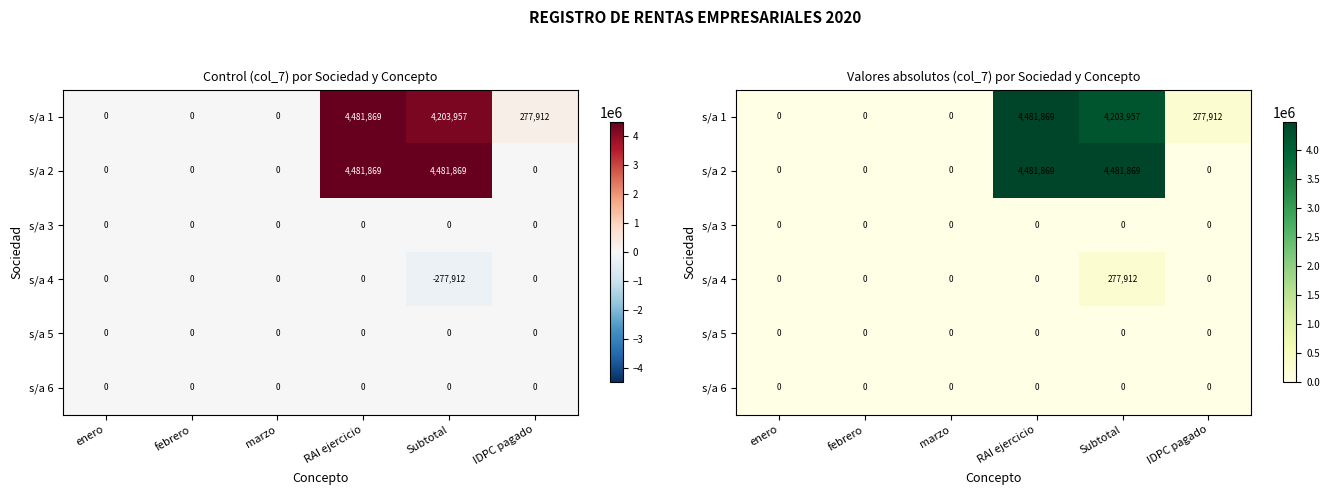

Where is s/a 4 nearest to the value 138956?

enero